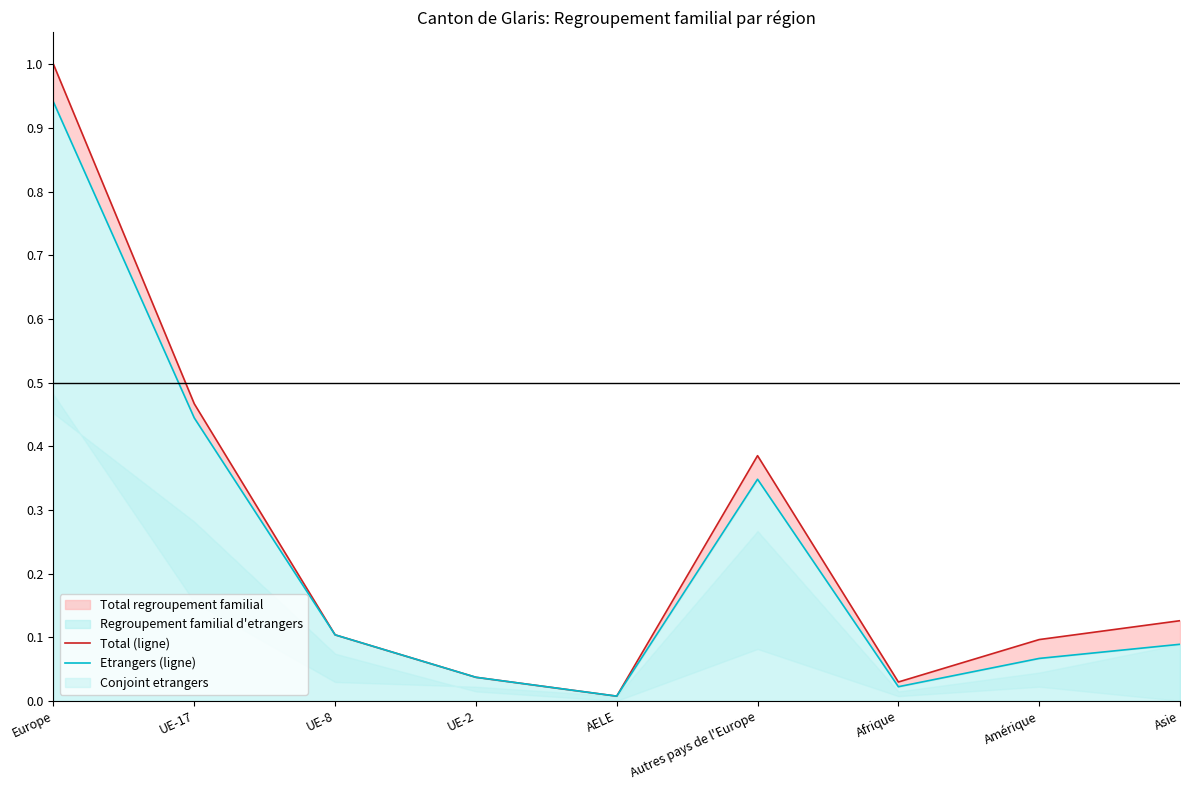

In Total (ligne), how many points are lower than both neighbors (excluding endpoints)?

2